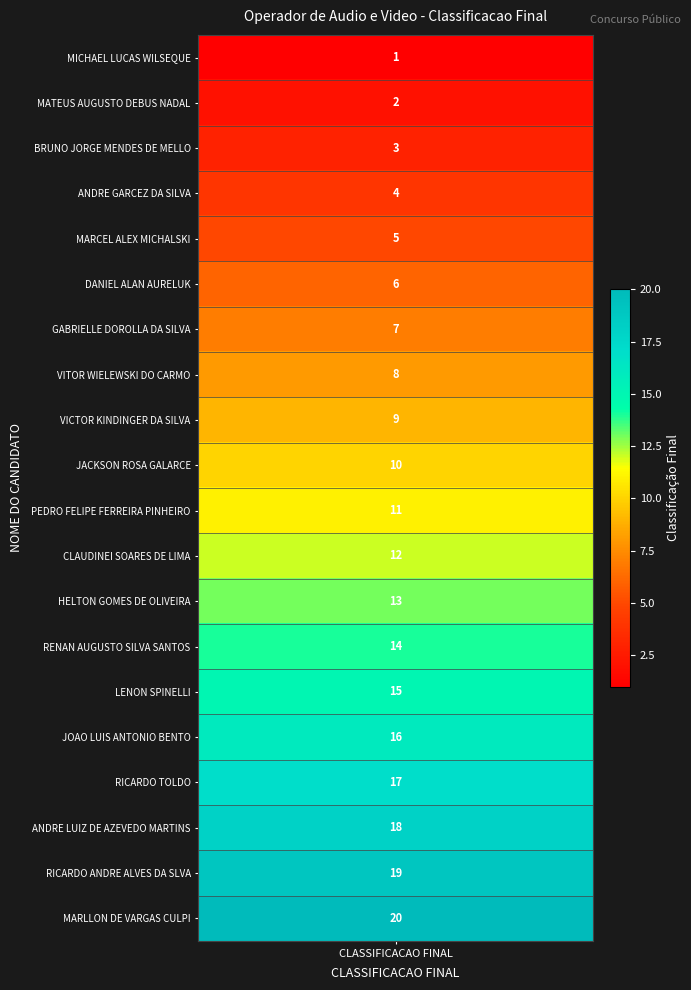

Approximately how many times larger is the value at 17 compared to 14?

1.2